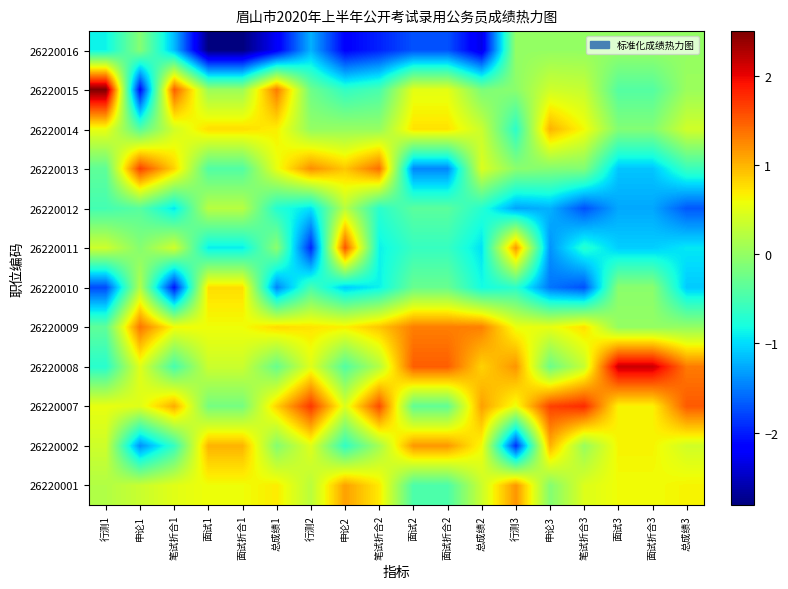

Reading right to left, what are all the values shown in this chart?

26220001: 总成绩3=0.6	面试折合3=0.6	面试3=0.6	笔试折合3=0.5	申论3=-0.1	行测3=1.2	总成绩2=0.3	面试折合2=-0.5	面试2=-0.5	笔试折合2=0.7	申论2=1.1	行测2=0.2	总成绩1=0.7	面试折合1=0.6	面试1=0.6	笔试折合1=0.5	申论1=0.3	行测1=0.2
26220002: 总成绩3=0.4	面试折合3=0.6	面试3=0.6	笔试折合3=0.0	申论3=1.0	行测3=-1.9	总成绩2=0.6	面试折合2=1.2	面试2=1.2	笔试折合2=0.1	申论2=-0.6	行测2=0.5	总成绩1=-0.1	面试折合1=1.0	面试1=1.0	笔试折合1=-0.6	申论1=-1.4	行测1=0.4
26220007: 总成绩3=1.5	面试折合3=0.6	面试3=0.6	笔试折合3=1.8	申论3=1.6	行测3=0.6	总成绩2=1.1	面试折合2=-0.3	面试2=-0.3	笔试折合2=1.6	申论2=0.5	行测2=1.7	总成绩1=0.8	面试折合1=-0.2	面试1=-0.2	笔试折合1=1.1	申论1=0.5	行测1=0.5
26220008: 总成绩3=1.3	面试折合3=2.2	面试3=2.2	笔试折合3=0.3	申论3=-0.3	行测3=1.2	总成绩2=0.8	面试折合2=1.5	面试2=1.5	笔试折合2=0.2	申论2=-0.4	行测2=0.5	总成绩1=-0.3	面试折合1=0.3	面试1=0.3	笔试折合1=-0.5	申论1=0.5	行测1=-0.7
26220009: 总成绩3=0.0	面试折合3=0.0	面试3=0.0	笔试折合3=0.8	申论3=0.5	行测3=0.6	总成绩2=1.3	面试折合2=1.3	面试2=1.3	笔试折合2=0.9	申论2=0.7	行测2=0.7	总成绩1=0.8	面试折合1=0.6	面试1=0.6	笔试折合1=0.6	申论1=1.4	行测1=-0.3
26220010: 总成绩3=-1.1	面试折合3=-0.1	面试3=-0.1	笔试折合3=-1.7	申论3=-1.5	行测3=-0.7	总成绩2=-0.8	面试折合2=-0.3	面试2=-0.3	笔试折合2=-0.9	申论2=-1.1	行测2=-0.5	总成绩1=-1.5	面试折合1=0.8	面试1=0.8	笔试折合1=-2.0	申论1=0.2	行测1=-1.8
26220011: 总成绩3=-0.9	面试折合3=-1.1	面试3=-1.1	笔试折合3=-0.7	申论3=-1.4	行测3=1.2	总成绩2=-1.0	面试折合2=-0.6	面试2=-0.6	笔试折合2=-0.9	申论2=1.5	行测2=-1.9	总成绩1=-0.1	面试折合1=-0.9	面试1=-0.9	笔试折合1=0.4	申论1=-0.1	行测1=0.4
26220012: 总成绩3=-1.7	面试折合3=-1.3	面试3=-1.3	笔试折合3=-1.7	申论3=-1.2	行测3=-1.3	总成绩2=-0.7	面试折合2=-0.4	面试2=-0.4	笔试折合2=-0.7	申论2=0.2	行测2=-1.0	总成绩1=-0.7	面试折合1=0.2	面试1=0.2	笔试折合1=-0.9	申论1=-0.4	行测1=-0.5
26220013: 总成绩3=-0.6	面试折合3=-1.1	面试3=-1.1	笔试折合3=-0.1	申论3=-0.1	行测3=-0.1	总成绩2=0.5	面试折合2=-1.4	面试2=-1.4	笔试折合2=1.4	申论2=0.9	行测2=1.2	总成绩1=0.5	面试折合1=-0.4	面试1=-0.4	笔试折合1=0.8	申论1=1.6	行测1=-0.3
26220014: 总成绩3=0.4	面试折合3=-0.1	面试3=-0.1	笔试折合3=0.6	申论3=1.0	行测3=-0.7	总成绩2=0.3	面试折合2=0.7	面试2=0.7	笔试折合2=0.0	申论2=0.0	行测2=0.0	总成绩1=0.7	面试折合1=0.8	面试1=0.8	笔试折合1=0.4	申论1=-0.4	行测1=0.5
26220015: 总成绩3=0.0	面试折合3=-0.4	面试3=-0.4	笔试折合3=0.3	申论3=0.4	行测3=-0.1	总成绩2=-0.2	面试折合2=0.5	面试2=0.5	笔试折合2=-0.5	申论2=-0.6	行测2=-0.2	总成绩1=1.3	面试折合1=0.0	面试1=0.0	笔试折合1=1.5	申论1=-2.1	行测1=2.5
26220016: 总成绩3=0.0	面试折合3=0.0	面试3=0.0	笔试折合3=0.0	申论3=0.0	行测3=0.0	总成绩2=-2.3	面试折合2=-1.7	面试2=-1.7	笔试折合2=-2.0	申论2=-2.2	行测2=-1.2	总成绩1=-2.2	面试折合1=-2.8	面试1=-2.8	笔试折合1=-1.2	申论1=-0.1	行测1=-0.9